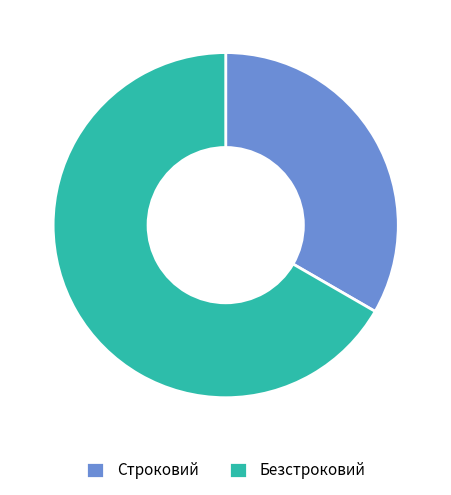

Is it true that Строковий is 24% of the pie?

False